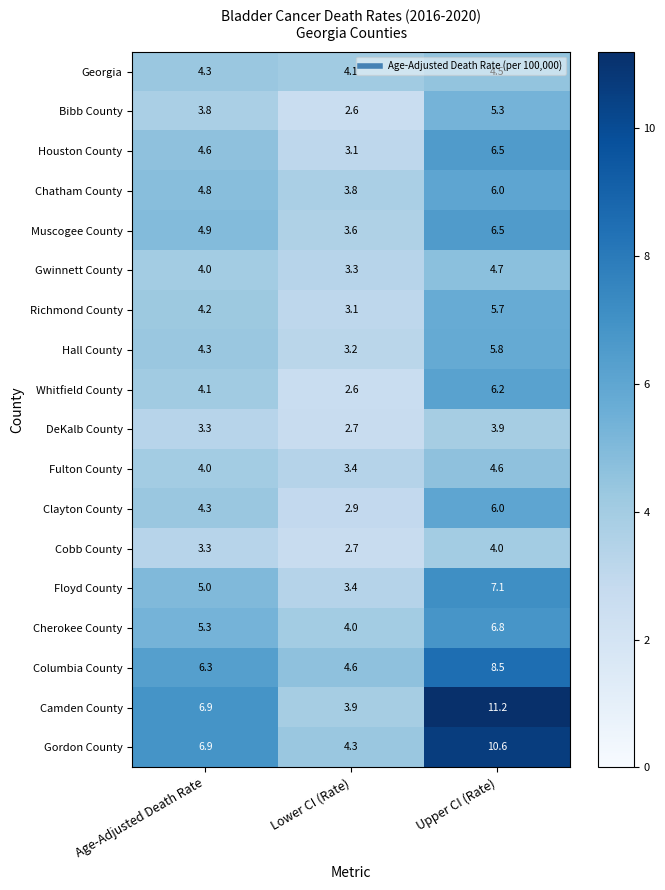

What is the approximate value of Hall County at Age-Adjusted Death Rate?

4.3